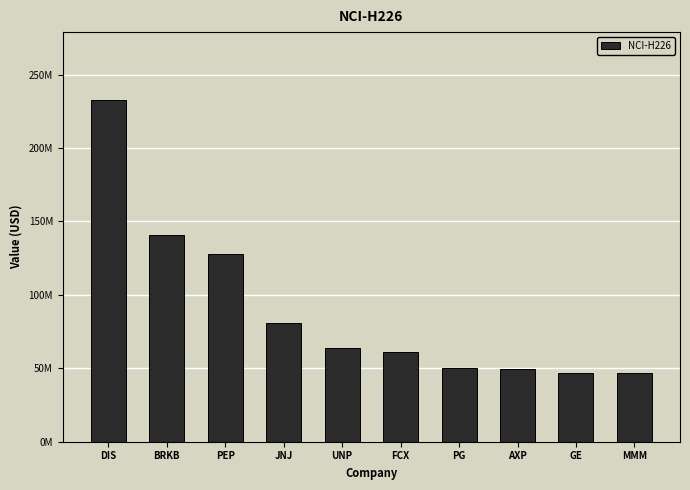

What is the value of the 5th bar from the left?

63566000